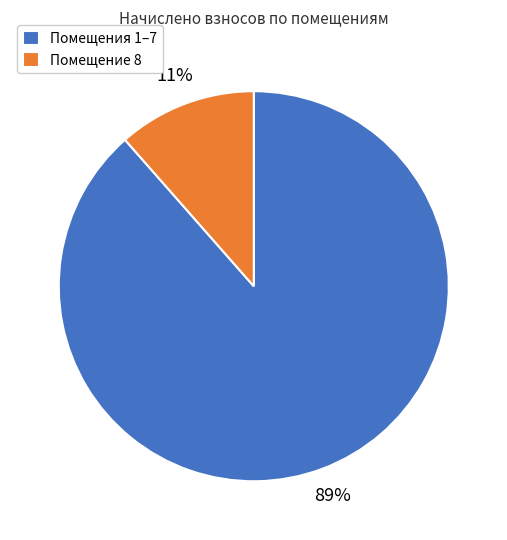

Is there any slice that represents more than half of the pie?

Yes